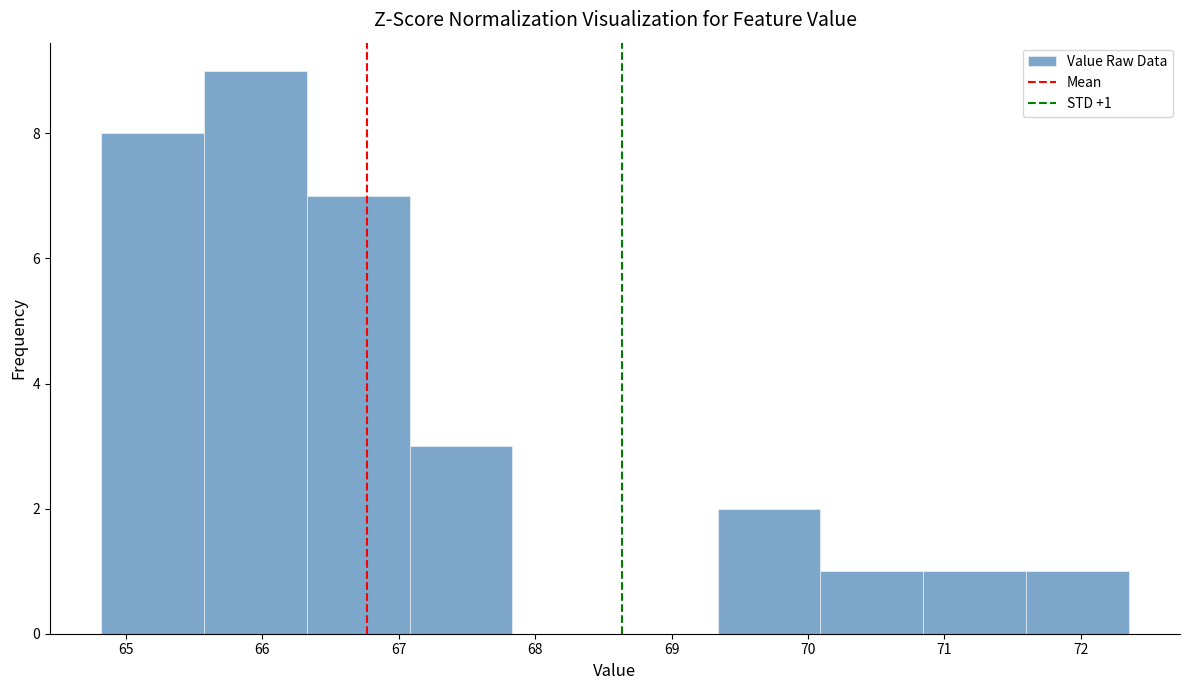

Which range on the x-axis has the tallest bar?

65.6 to 66.3